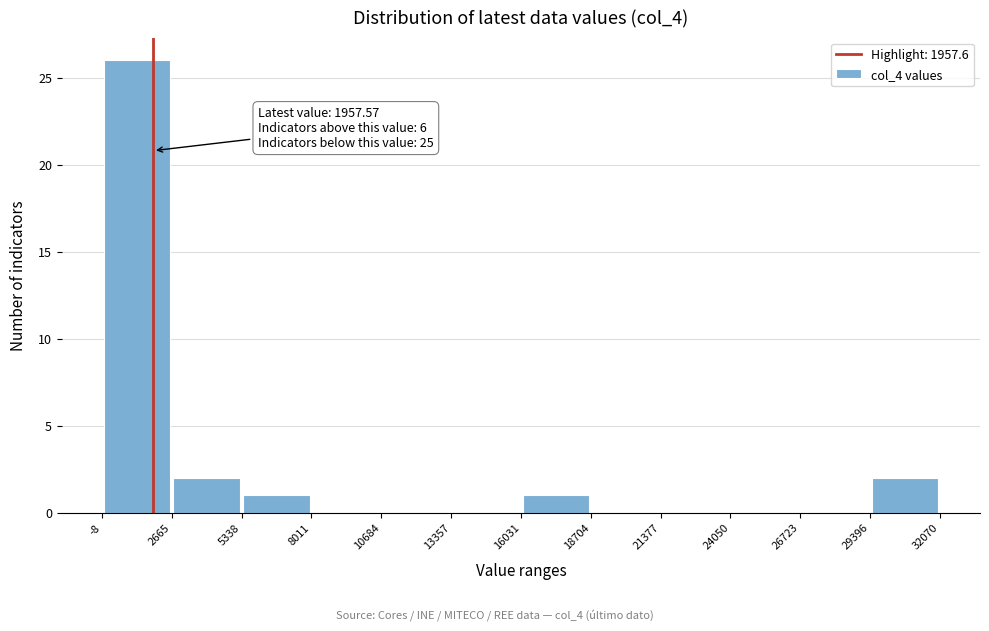

Which range on the x-axis has the tallest bar?

-8 to 2665